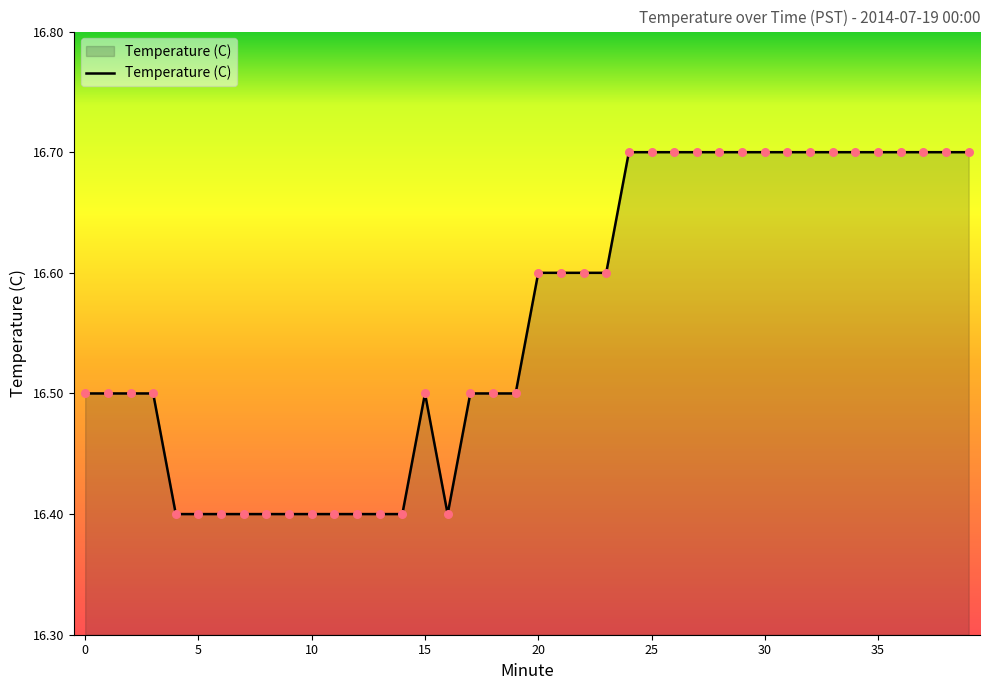

What is the smallest value displayed?

16.4